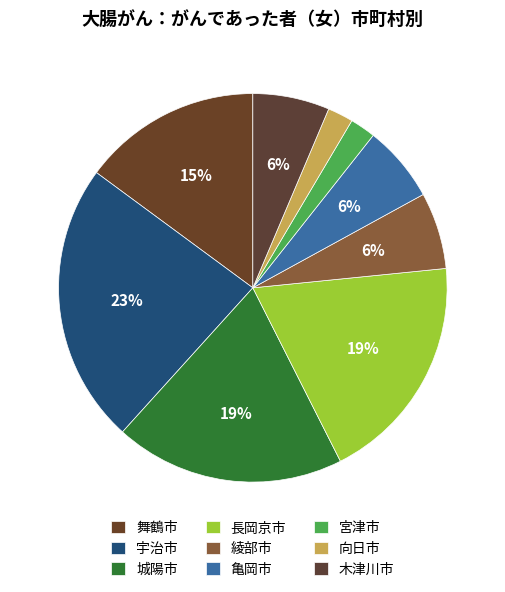

How many segments does this pie chart have?

9